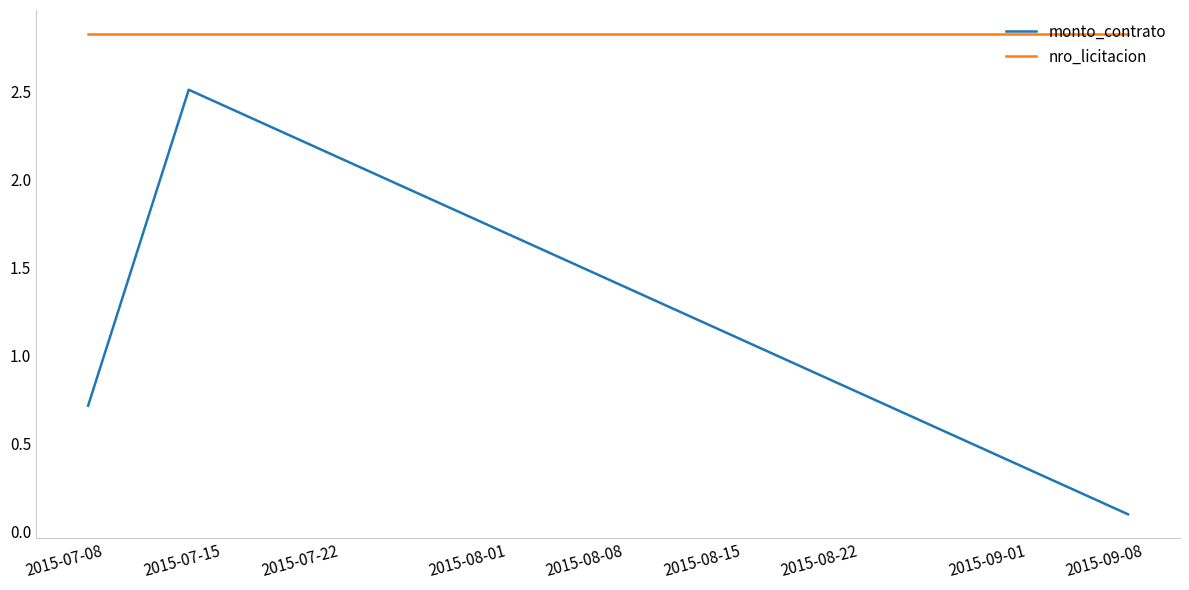

Which series has the widest spread of values?

monto_contrato